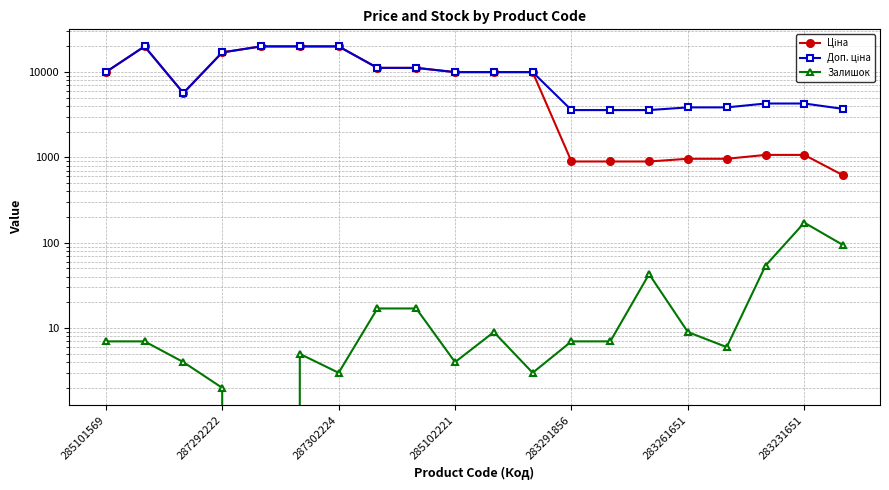

List the series in order of their peak value, lowest first.

Залишок, Ціна, Доп. ціна